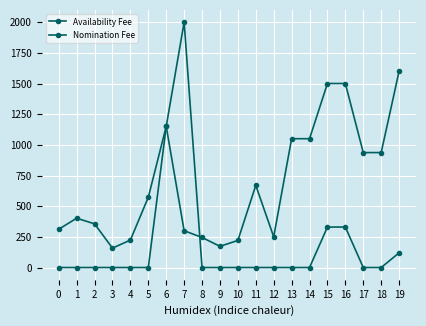

Reading left to right, what are all the values shown in this chart?

Availability Fee: 0=312.0	1=402.0	2=356.0	3=158.0	4=224.0	5=573.0	6=1150.0	7=300.0	8=245.0	9=172.8	10=220.8	11=669.6	12=250.0	13=1050.0	14=1050.0	15=1500.0	16=1500.0	17=937.0	18=937.0	19=1600.0
Nomination Fee: 0=0.0	1=0.0	2=0.0	3=0.0	4=0.0	5=0.0	6=1150.0	7=2000.0	8=0.0	9=0.0	10=0.0	11=0.0	12=0.0	13=0.0	14=0.0	15=330.0	16=330.0	17=0.0	18=0.0	19=120.0